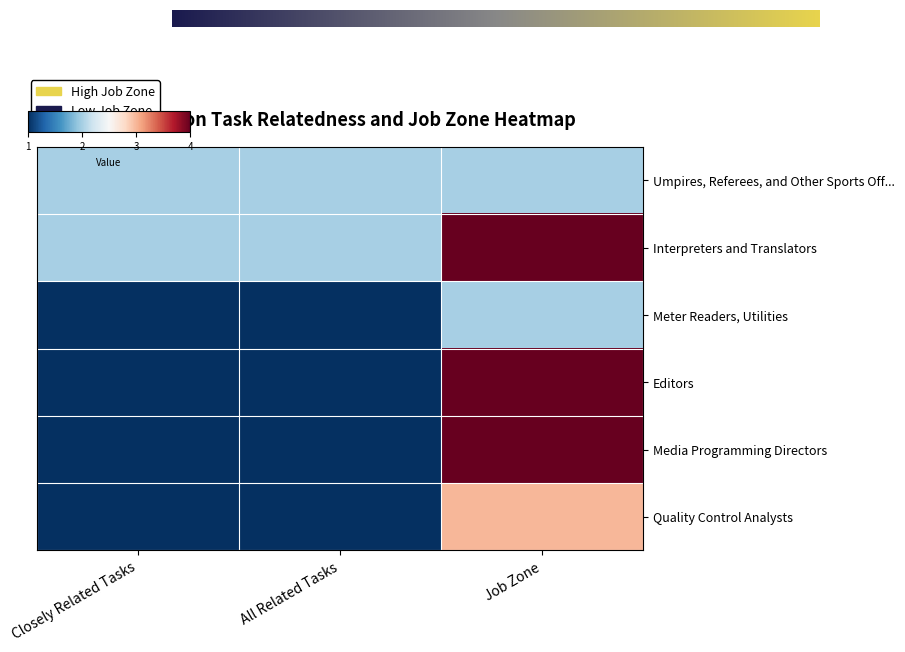

Which series changed the most between Closely Related Tasks and All Related Tasks?

Interpreters and Translators